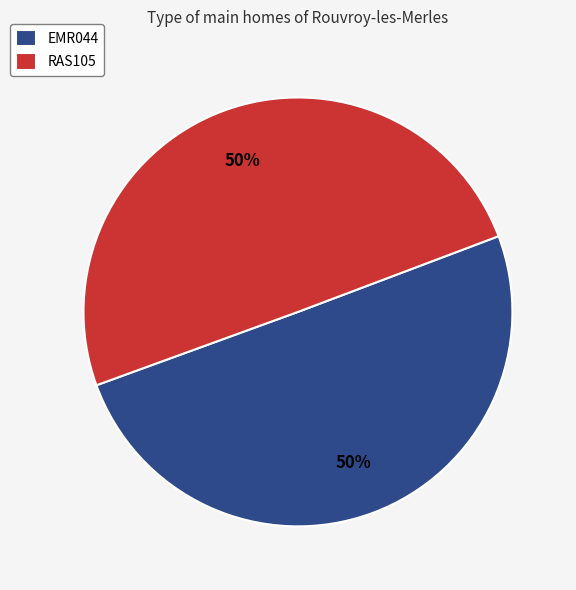

To the nearest percent, what is the combined percentage of RAS105 and EMR044?

100%